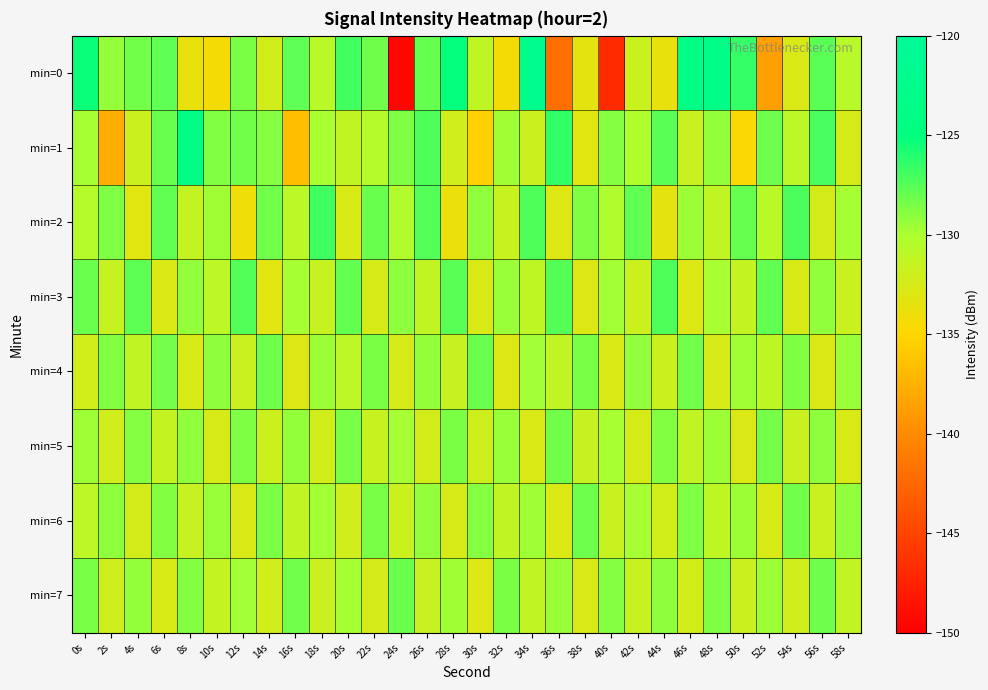

Reading left to right, extract all data points from this chart.

min=0: 0s=-125.3	2s=-129.4	4s=-128.3	6s=-127.7	8s=-133.7	10s=-134.4	12s=-128.6	14s=-132.2	16s=-127.7	18s=-130.8	20s=-126.9	22s=-128.3	24s=-149.5	26s=-127.9	28s=-125.1	30s=-131.1	32s=-134.5	34s=-123.0	36s=-142.0	38s=-133.4	40s=-146.9	42s=-131.8	44s=-133.7	46s=-123.6	48s=-123.2	50s=-126.5	52s=-138.7	54s=-132.7	56s=-127.6	58s=-130.6
min=1: 0s=-129.8	2s=-137.7	4s=-131.8	6s=-128.1	8s=-124.0	10s=-128.7	12s=-128.3	14s=-128.9	16s=-136.5	18s=-129.9	20s=-131.2	22s=-130.5	24s=-128.7	26s=-127.3	28s=-132.1	30s=-135.4	32s=-129.6	34s=-131.8	36s=-126.4	38s=-133.2	40s=-128.9	42s=-130.1	44s=-127.6	46s=-131.7	48s=-129.3	50s=-134.8	52s=-128.2	54s=-130.9	56s=-127.1	58s=-132.5
min=2: 0s=-130.5	2s=-128.7	4s=-133.2	6s=-127.8	8s=-131.4	10s=-129.6	12s=-134.1	14s=-128.3	16s=-130.8	18s=-126.9	20s=-132.6	22s=-128.1	24s=-130.3	26s=-127.5	28s=-133.8	30s=-129.2	32s=-131.6	34s=-127.3	36s=-132.9	38s=-128.7	40s=-130.1	42s=-127.8	44s=-133.4	46s=-129.5	48s=-131.2	50s=-128.0	52s=-130.7	54s=-127.2	56s=-132.3	58s=-129.8
min=3: 0s=-128.1	2s=-131.5	4s=-127.7	6s=-132.8	8s=-129.3	10s=-131.0	12s=-127.4	14s=-133.2	16s=-129.8	18s=-131.6	20s=-127.9	22s=-132.5	24s=-129.1	26s=-131.3	28s=-127.6	30s=-132.7	32s=-129.4	34s=-131.1	36s=-127.5	38s=-132.9	40s=-129.7	42s=-131.8	44s=-127.3	46s=-133.0	48s=-129.9	50s=-131.4	52s=-127.8	54s=-132.6	56s=-129.2	58s=-131.7
min=4: 0s=-132.2	2s=-128.8	4s=-131.3	6s=-128.4	8s=-132.6	10s=-129.1	12s=-131.7	14s=-128.2	16s=-132.9	18s=-129.5	20s=-131.0	22s=-128.6	24s=-132.4	26s=-129.3	28s=-131.5	30s=-128.1	32s=-133.0	34s=-129.7	36s=-131.2	38s=-128.5	40s=-132.7	42s=-129.2	44s=-131.8	46s=-128.3	48s=-132.5	50s=-129.6	52s=-131.1	54s=-128.7	56s=-132.8	58s=-129.4
min=5: 0s=-129.6	2s=-132.1	4s=-128.9	6s=-131.4	8s=-129.2	10s=-132.5	12s=-128.7	14s=-131.8	16s=-129.3	18s=-132.2	20s=-128.5	22s=-131.6	24s=-129.8	26s=-132.3	28s=-128.6	30s=-131.9	32s=-129.4	34s=-132.7	36s=-128.3	38s=-131.5	40s=-129.9	42s=-132.4	44s=-128.8	46s=-131.2	48s=-129.5	50s=-132.8	52s=-128.4	54s=-131.7	56s=-129.1	58s=-132.6
min=6: 0s=-131.0	2s=-129.1	4s=-132.3	6s=-128.8	8s=-131.5	10s=-129.4	12s=-132.7	14s=-128.6	16s=-131.2	18s=-129.7	20s=-132.1	22s=-128.5	24s=-131.8	26s=-129.3	28s=-132.5	30s=-128.9	32s=-131.3	34s=-129.6	36s=-132.8	38s=-128.2	40s=-131.6	42s=-129.8	44s=-132.2	46s=-128.7	48s=-131.1	50s=-129.5	52s=-132.6	54s=-128.3	56s=-131.7	58s=-129.2
min=7: 0s=-128.5	2s=-131.9	4s=-129.3	6s=-132.6	8s=-128.8	10s=-131.4	12s=-129.7	14s=-132.2	16s=-128.3	18s=-131.7	20s=-129.8	22s=-132.4	24s=-128.1	26s=-131.5	28s=-129.6	30s=-132.9	32s=-128.6	34s=-131.2	36s=-129.4	38s=-132.7	40s=-128.9	42s=-131.6	44s=-129.1	46s=-132.3	48s=-128.7	50s=-131.8	52s=-129.5	54s=-132.1	56s=-128.2	58s=-131.3